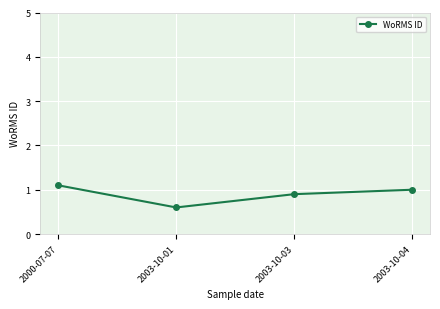

What is the minimum value shown in the chart?

0.6